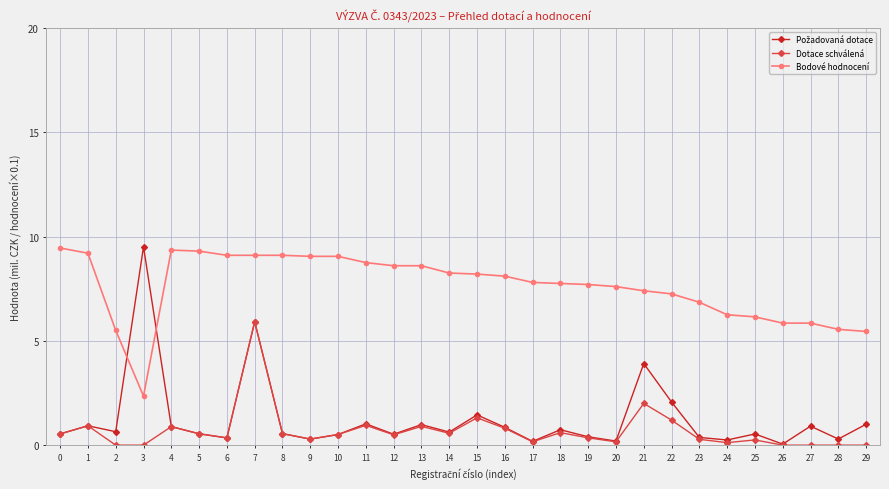

True or false: Bodové hodnocení and Dotace schválená cross at least once.

False